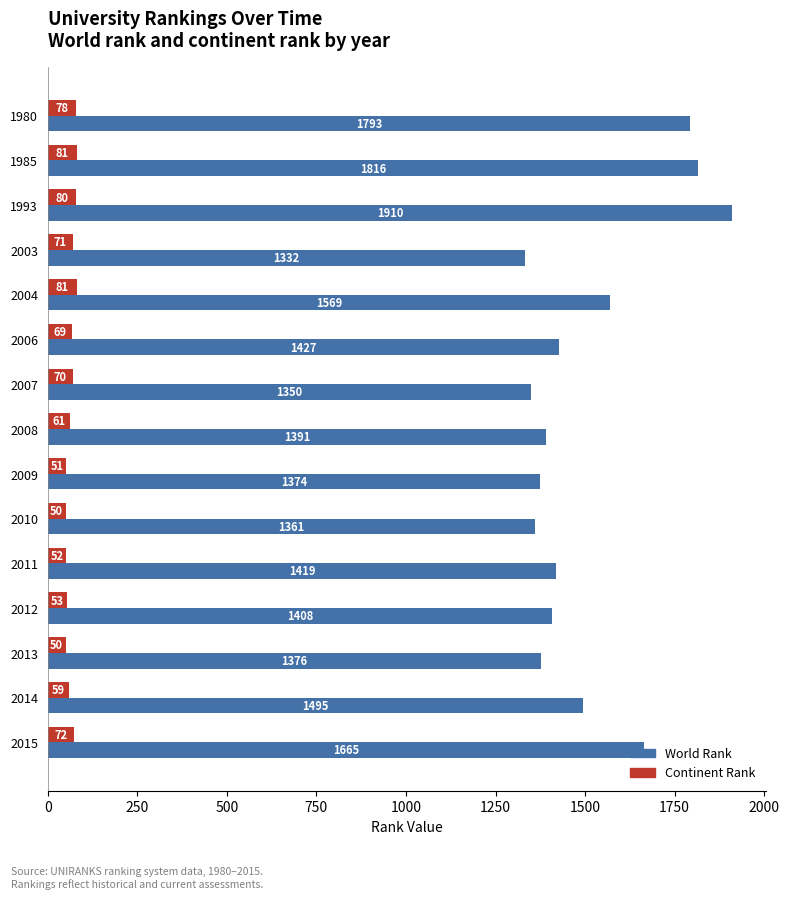

What is the spread (max minus min) of values at 2014?

1436